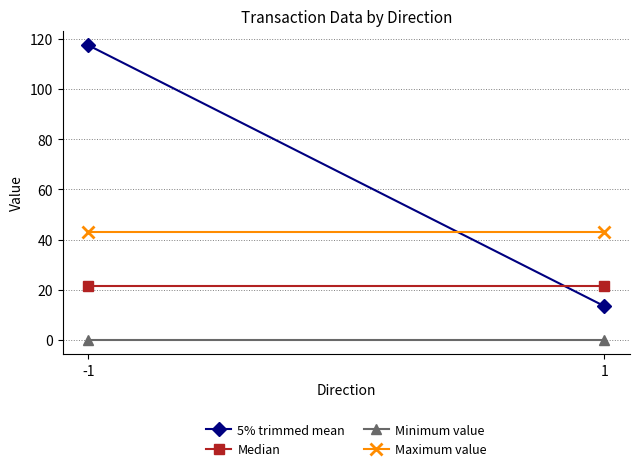

Reading left to right, what are all the values shown in this chart?

5% trimmed mean: 117.5	13.5
Median: 21.6	21.6
Minimum value: 0.2	0.2
Maximum value: 42.9	42.9